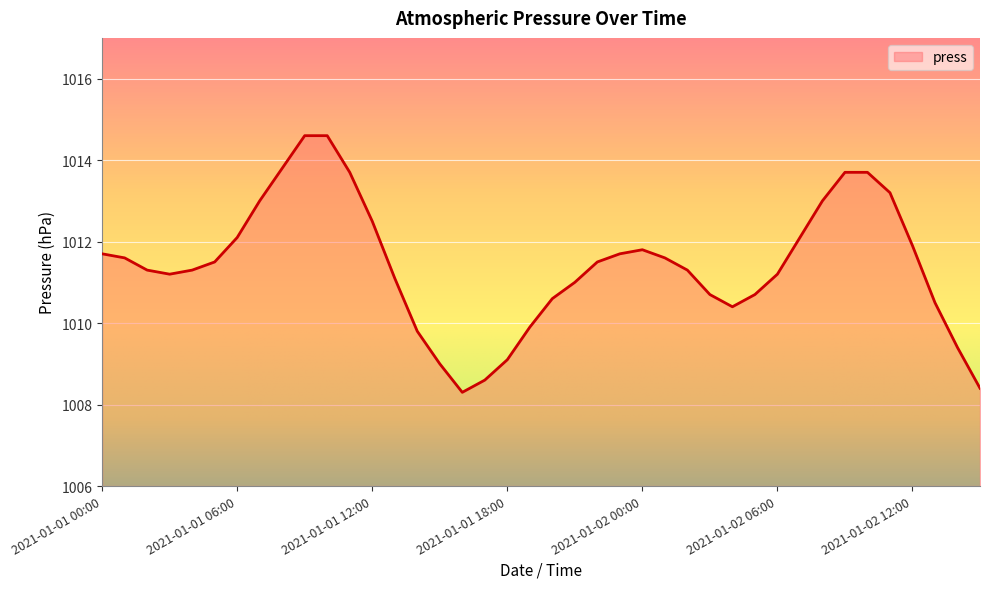

What is the maximum value shown in the chart?

1014.6